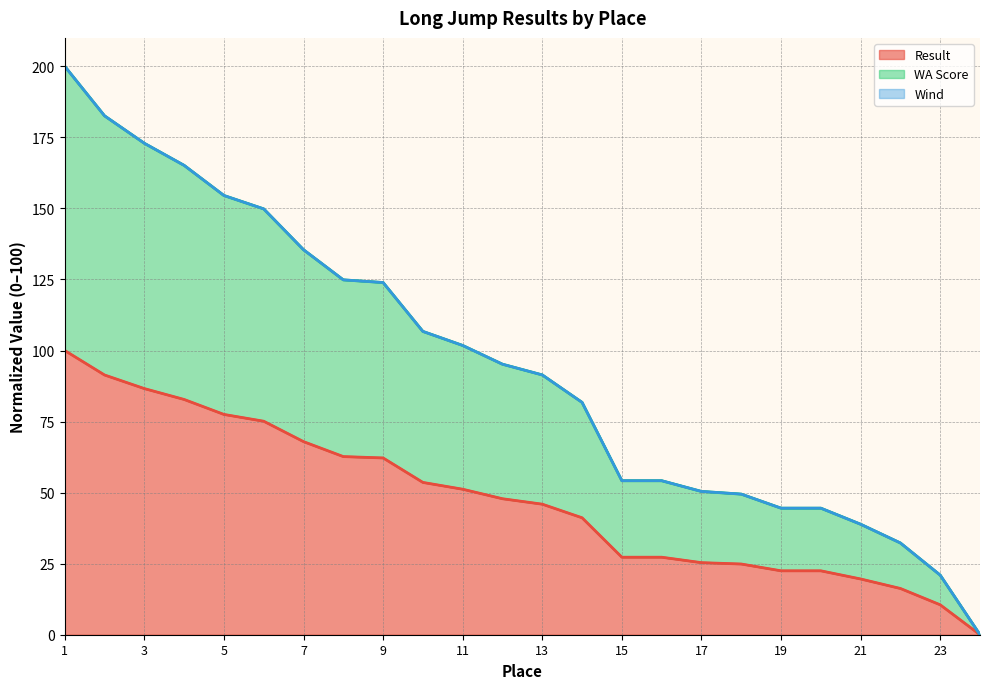

Does the chart display data point markers on the line(s)?

No